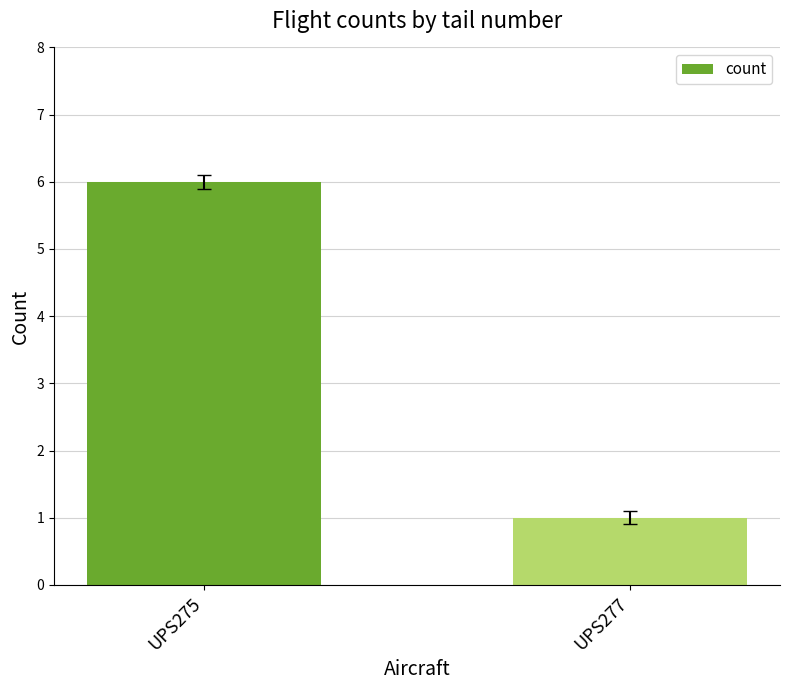

List the labels in order of value, smallest first.

UPS277, UPS275